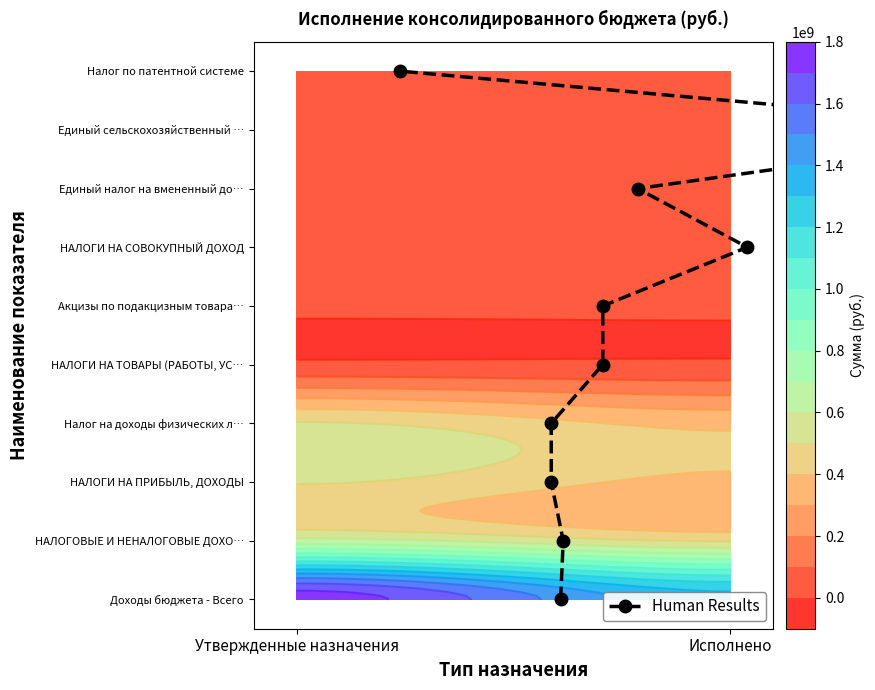

True or false: the data shows 3 at 5.

False